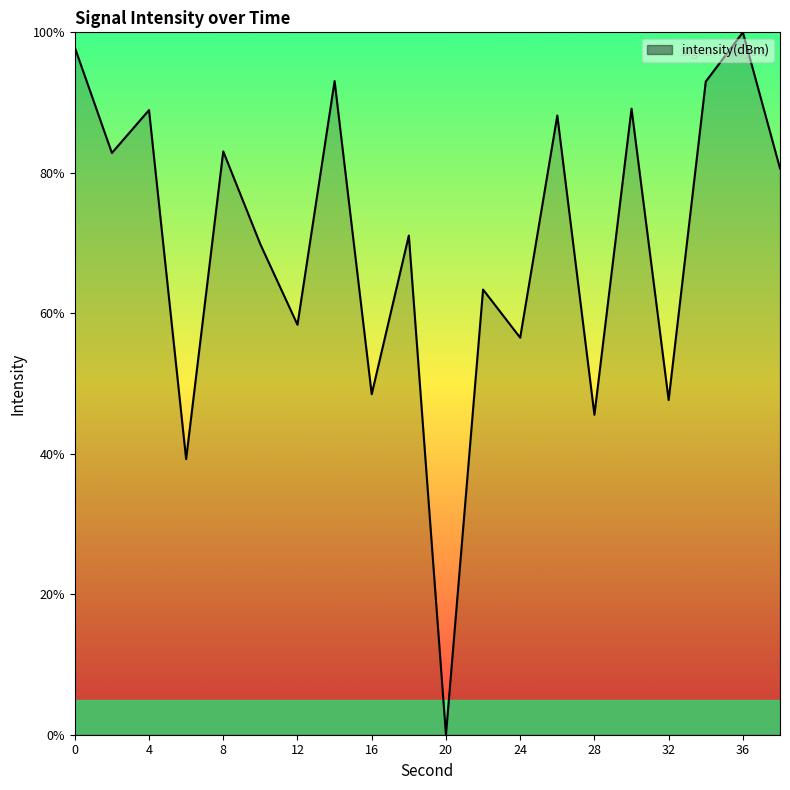

What is the difference between the maximum and minimum values?

100.0